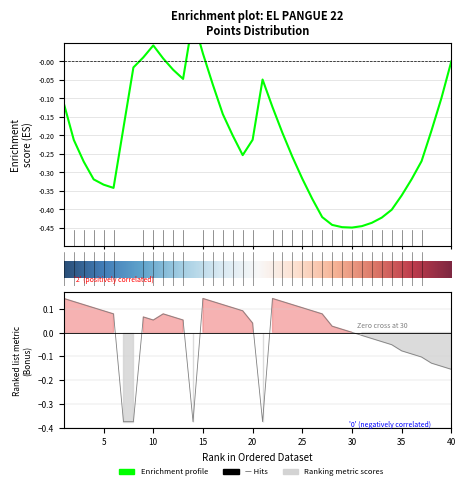

Reading left to right, extract all data points from this chart.

0.1	0.1	0.1	0.1	0.1	0.1	-0.4	-0.4	0.1	0.1	0.1	0.1	0.1	-0.4	0.1	0.1	0.1	0.1	0.1	0.0	-0.4	0.1	0.1	0.1	0.1	0.1	0.1	0.0	0.0	0.0	-0.0	-0.0	-0.0	-0.1	-0.1	-0.1	-0.1	-0.1	-0.1	-0.2